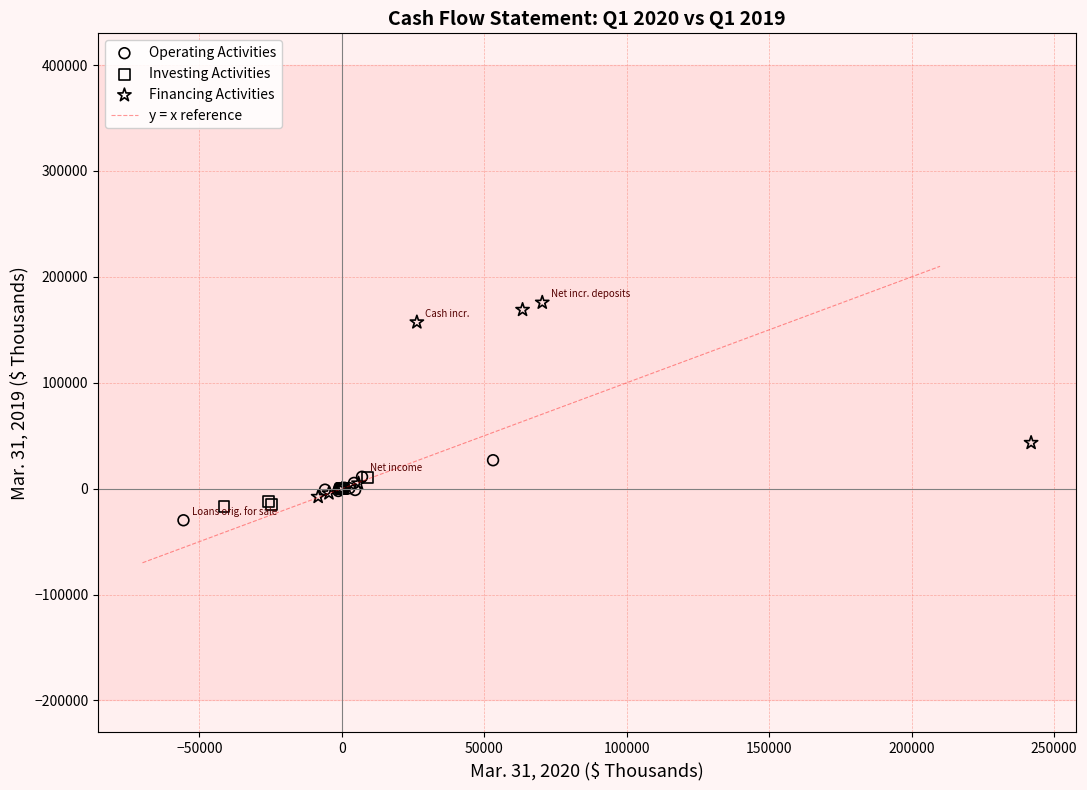

Which series has the widest spread of Y values?

Financing Activities